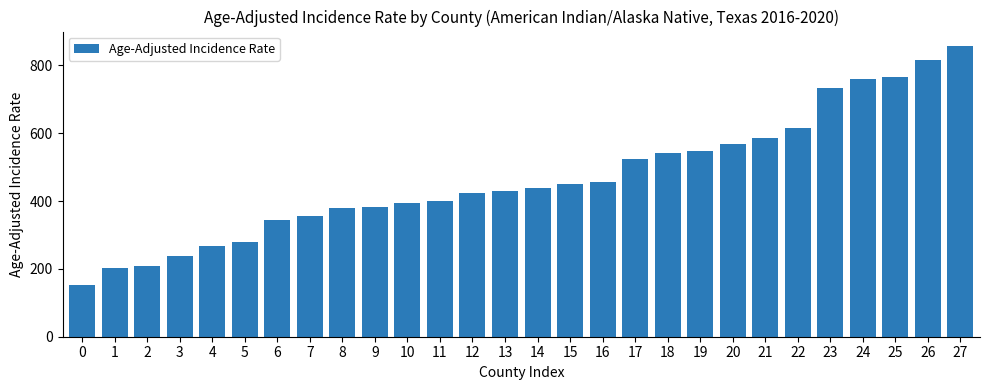

Which has a higher value, 10 or 18?

18